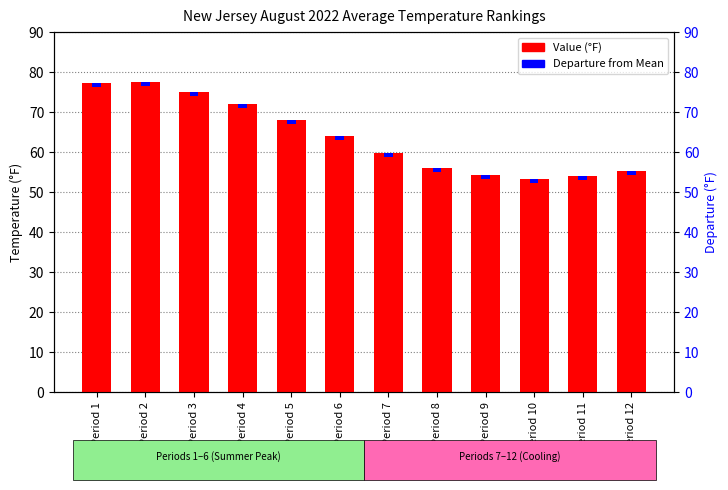

List the series in order of their peak value, highest first.

Value, Departure (offset)